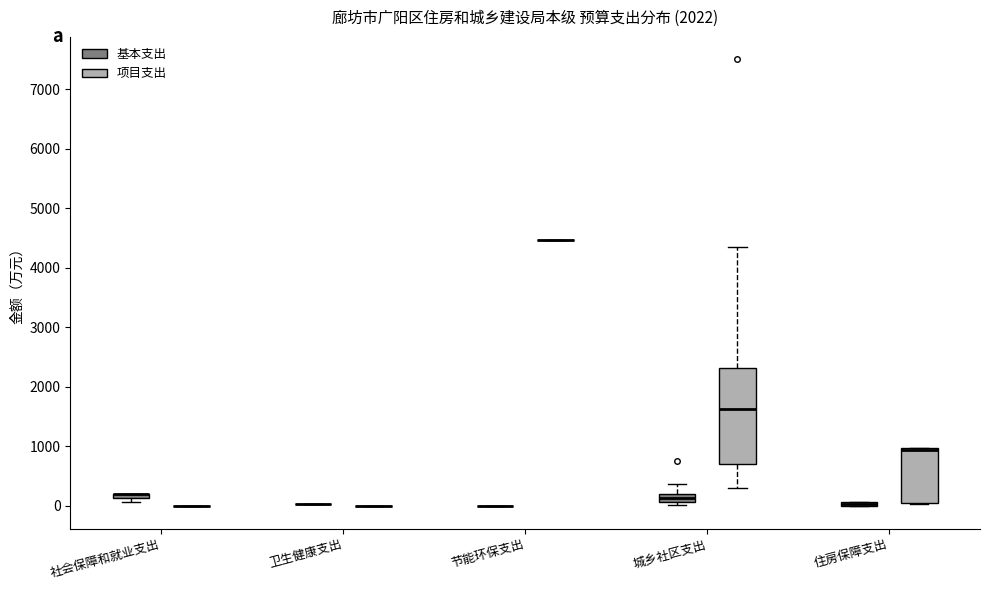

Comparing the boxes themselves (not the whiskers), which one is the tallest?

城乡社区支出 (项目支出)